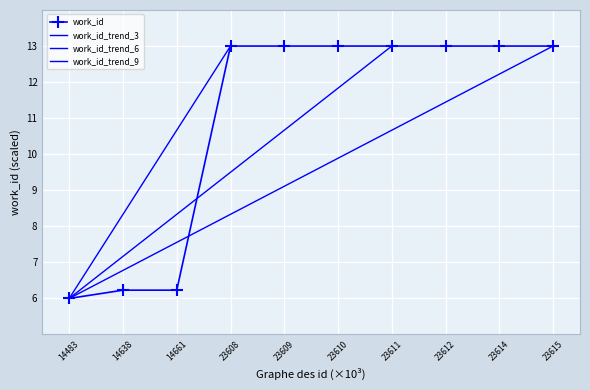

At which label does work_id reach its minimum?

14483